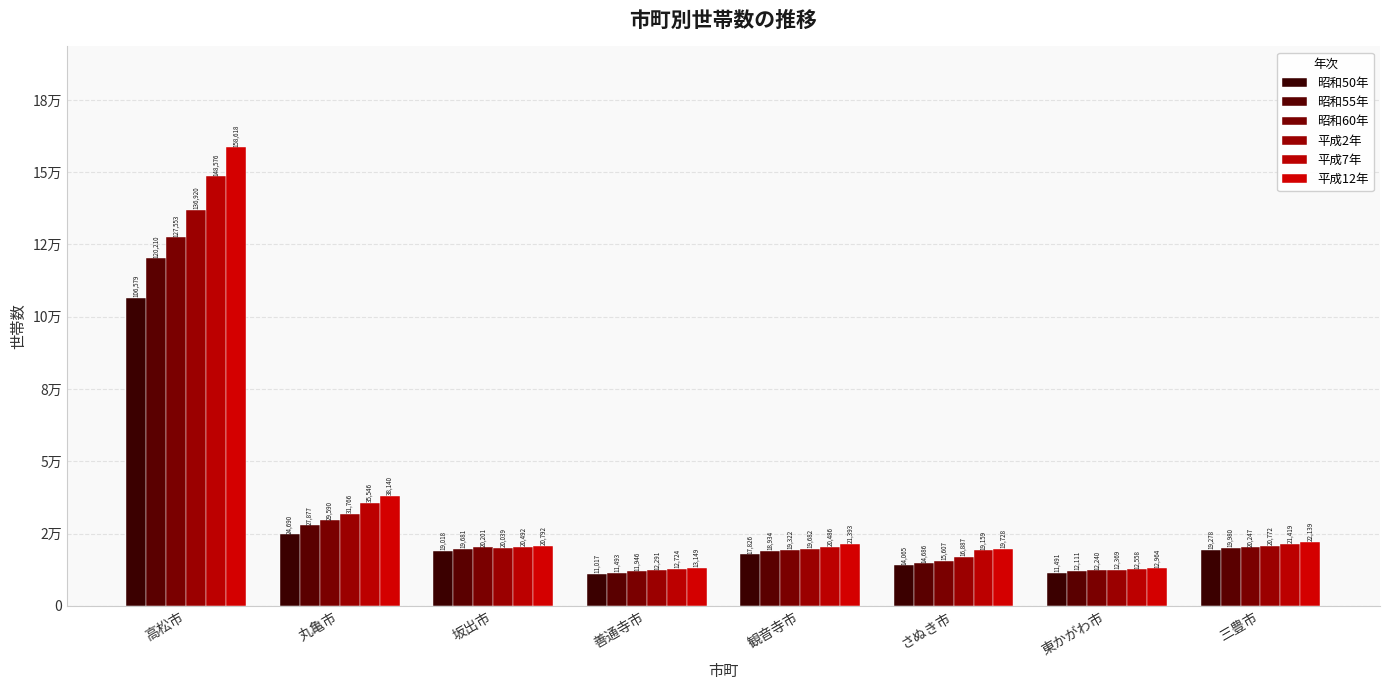

Does the chart contain stacked bars?

No